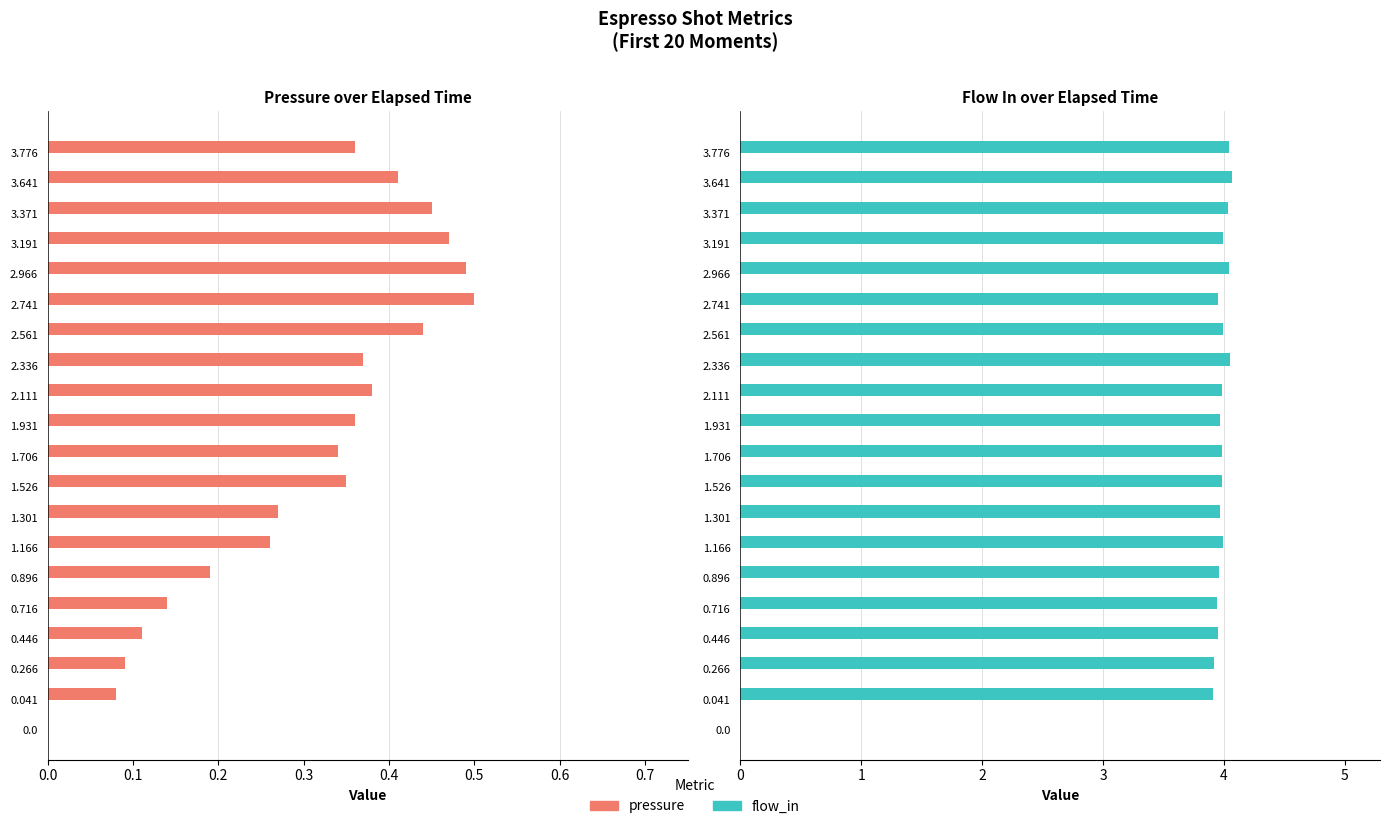

What is the maximum value shown in the chart?

4.1